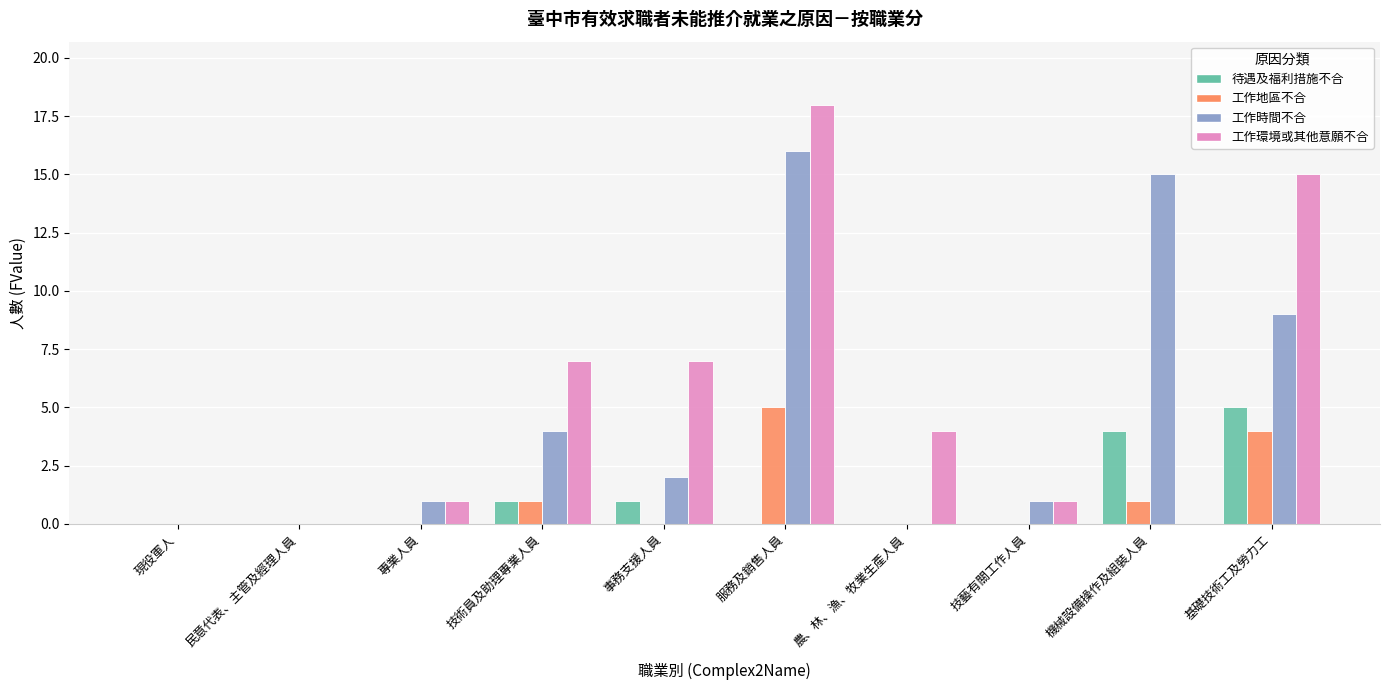

What is the sum of the 工作時間不合 values at 機械設備操作及組裝人員 and 民意代表、主管及經理人員?

15